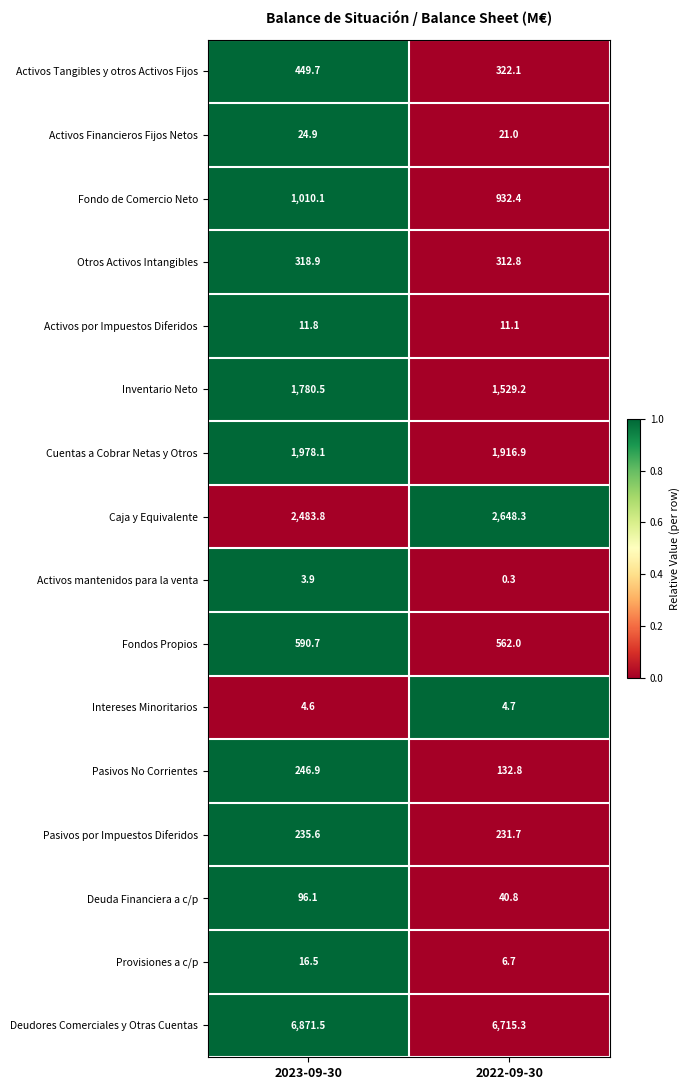

At which category is the sum across all series the highest?

2023-09-30